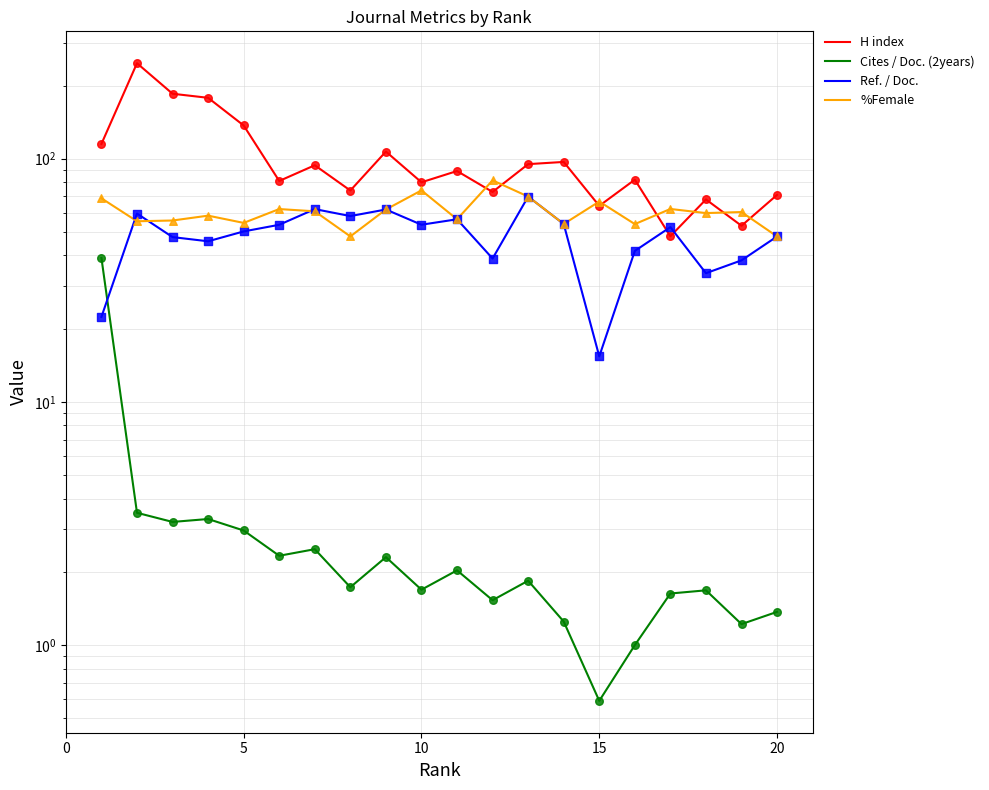

Which series reaches the maximum Y coordinate?

H index